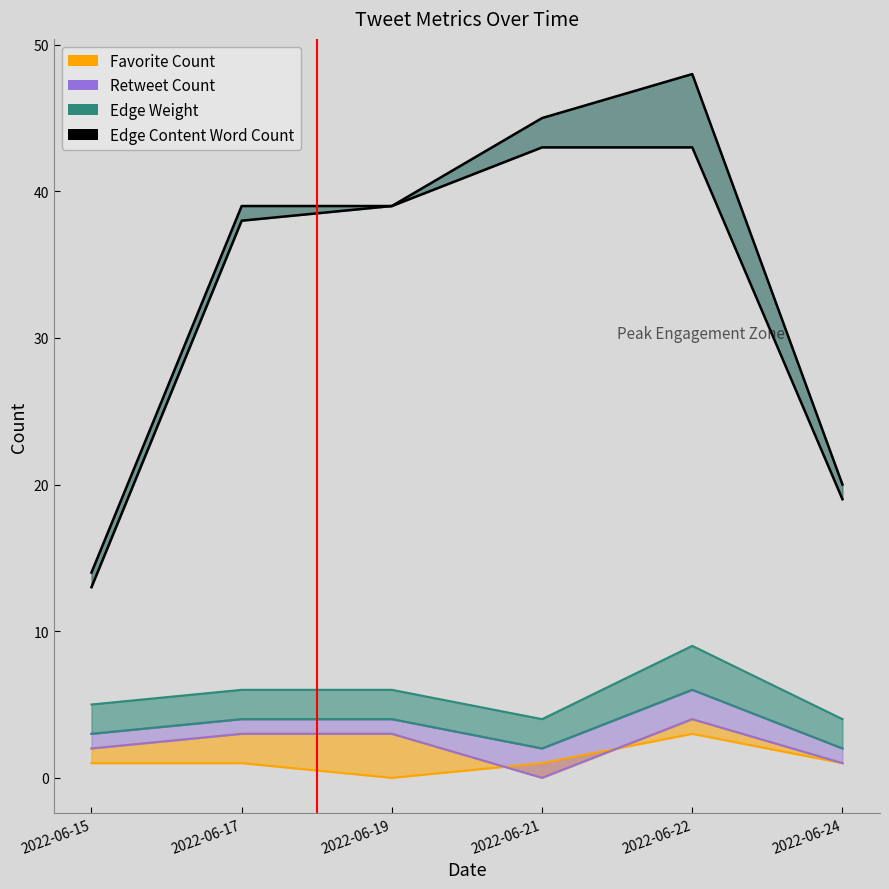

What is the highest value of the Favorite Count series?

3